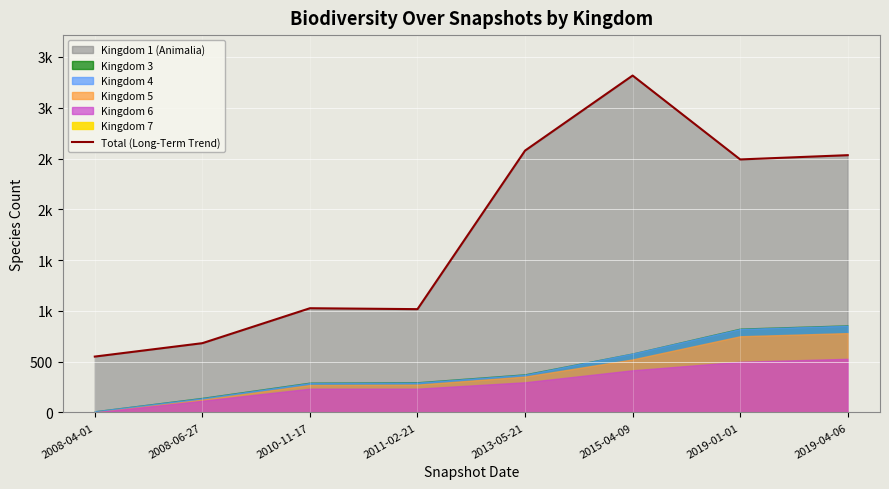

The value at 2010-11-17 is 1578. True or false?

False